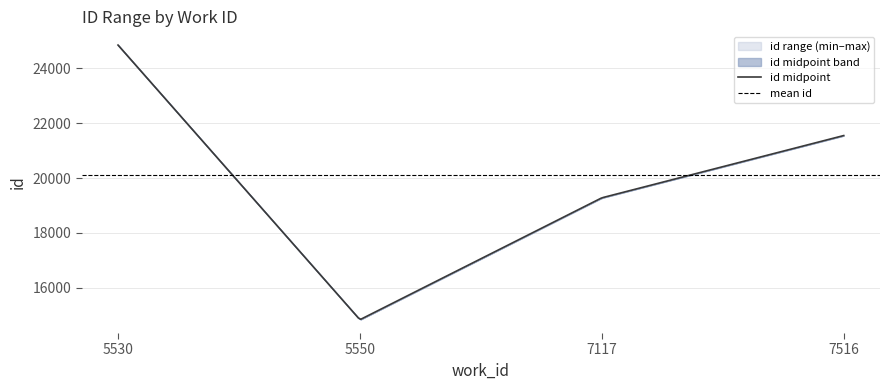

Which has a higher value, 5550 or 7516?

7516